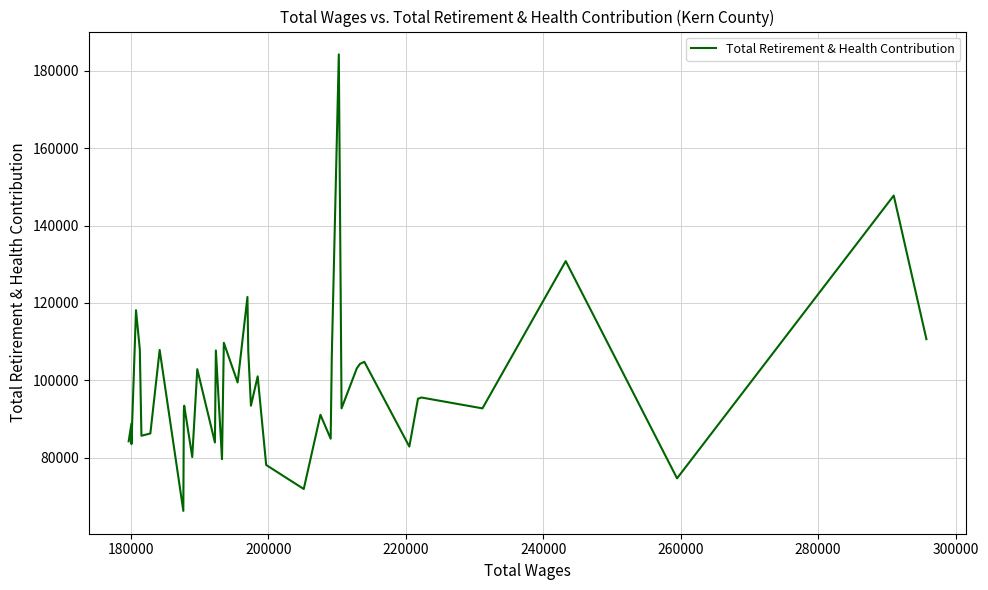

How many interior local valleys (lower than both neighbors) does the data have?

14